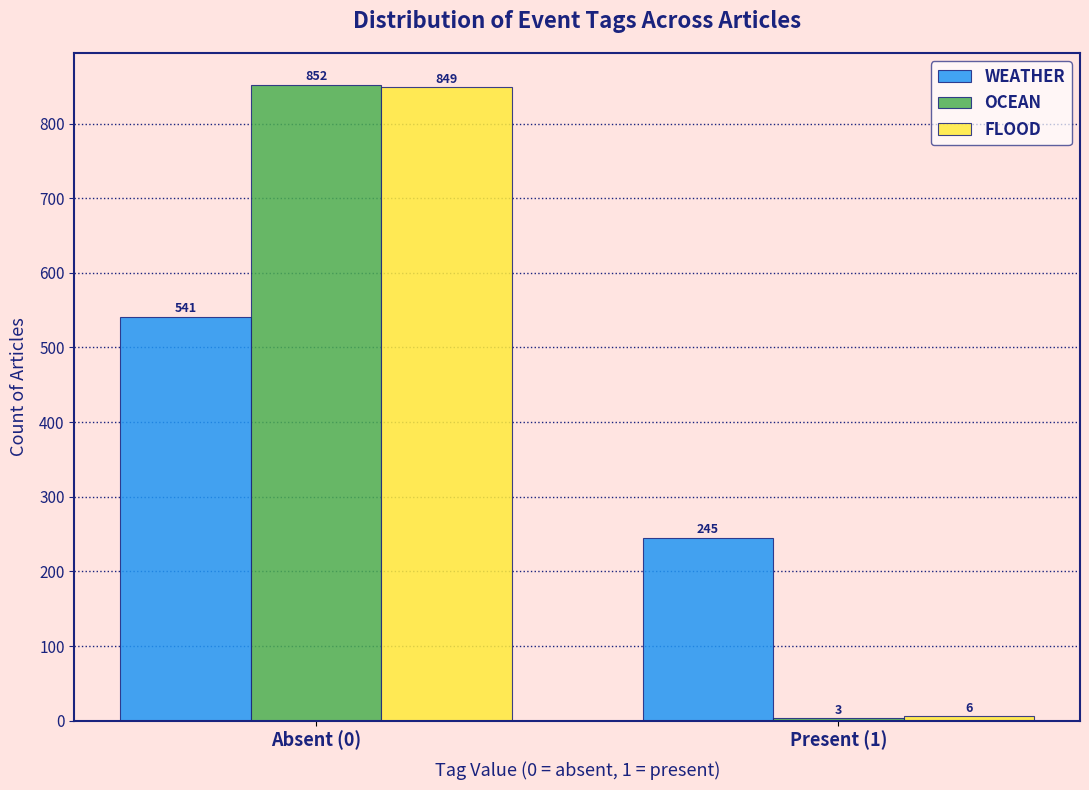

Reading left to right, transcribe all the data shown in this chart.

WEATHER: Absent (0)=541	Present (1)=245
OCEAN: Absent (0)=852	Present (1)=3
FLOOD: Absent (0)=849	Present (1)=6